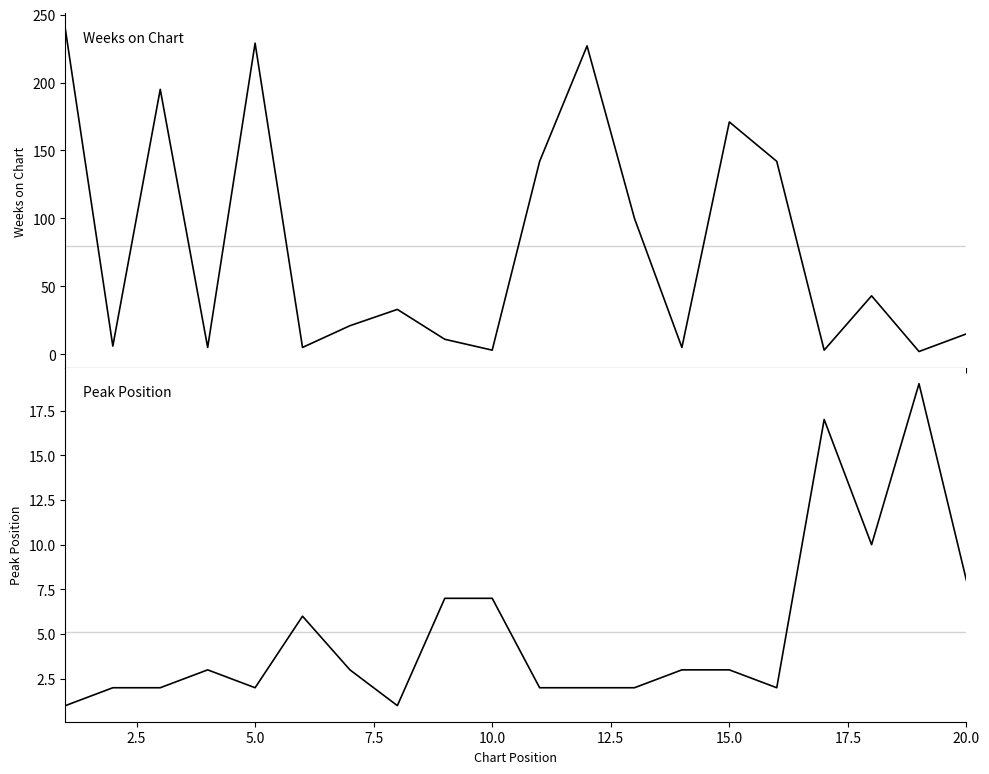

Reading left to right, what are all the values shown in this chart?

Weeks on Chart: 239	6	195	5	229	5	21	33	11	3	142	227	100	5	171	142	3	43	2	15
Peak Position: 1	2	2	3	2	6	3	1	7	7	2	2	2	3	3	2	17	10	19	8